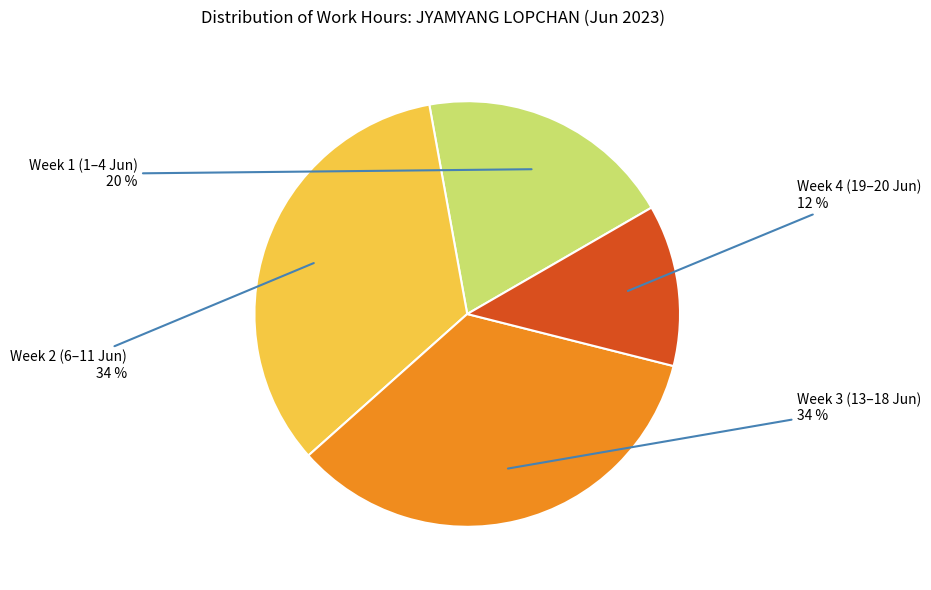

Is there a majority slice in this chart?

No